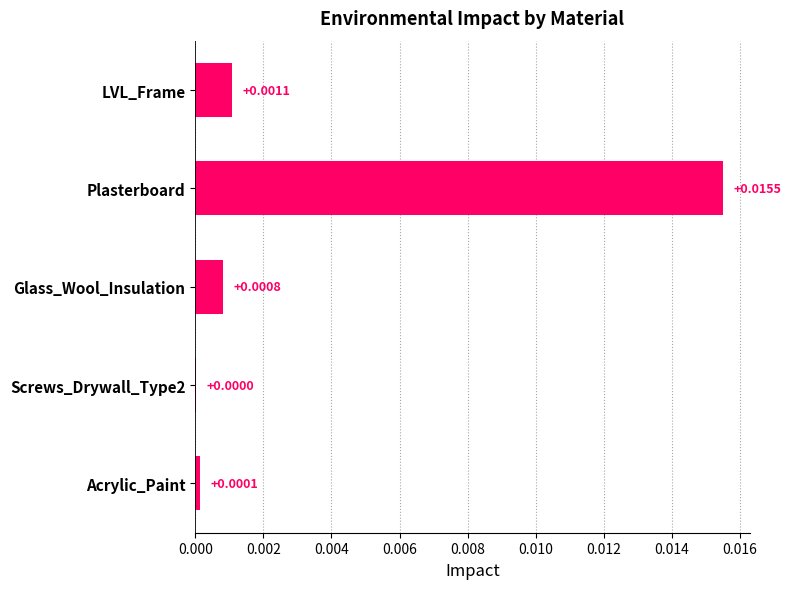

Which has a higher value, Glass_Wool_Insulation or Screws_Drywall_Type2?

Glass_Wool_Insulation